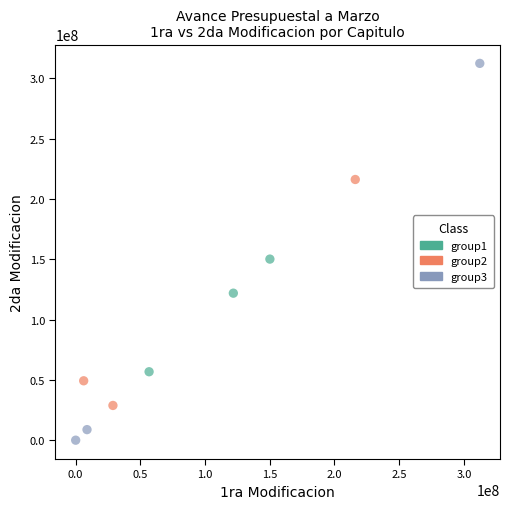

Which series contains the lowest Y value?

group3